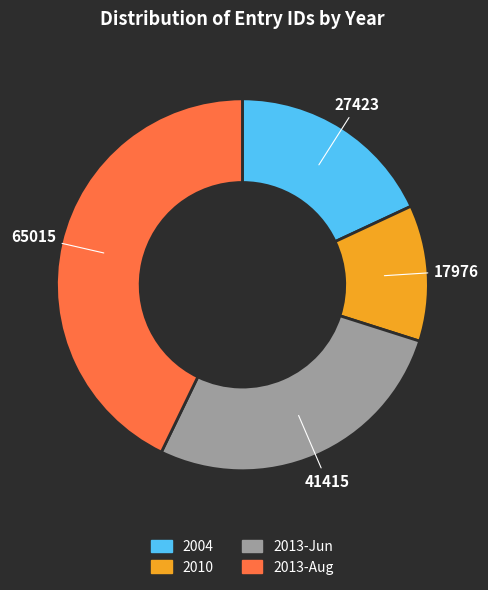

Is there any slice that represents more than half of the pie?

No